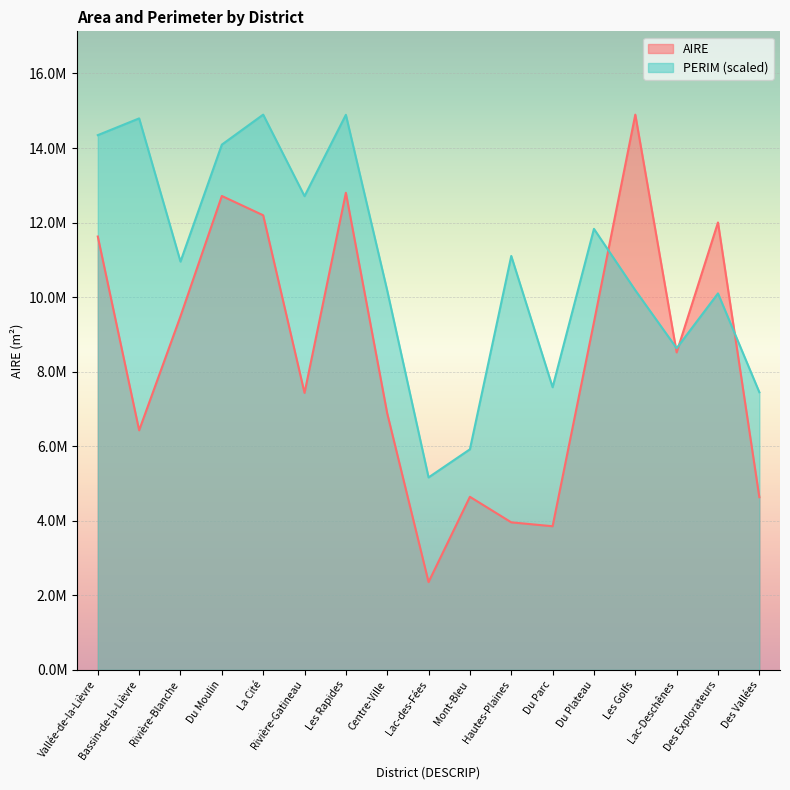

What is the label of the 8th point from the right?

Mont-Bleu